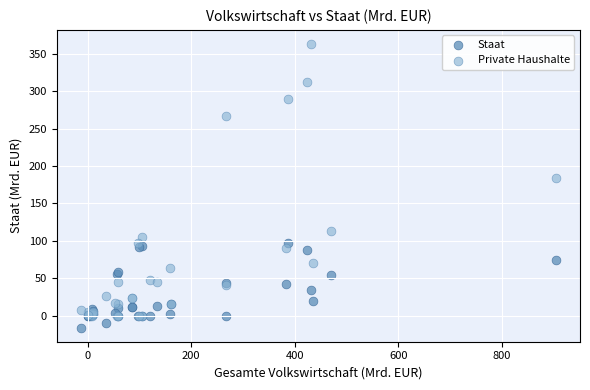

Which series contains the lowest Y value?

Staat